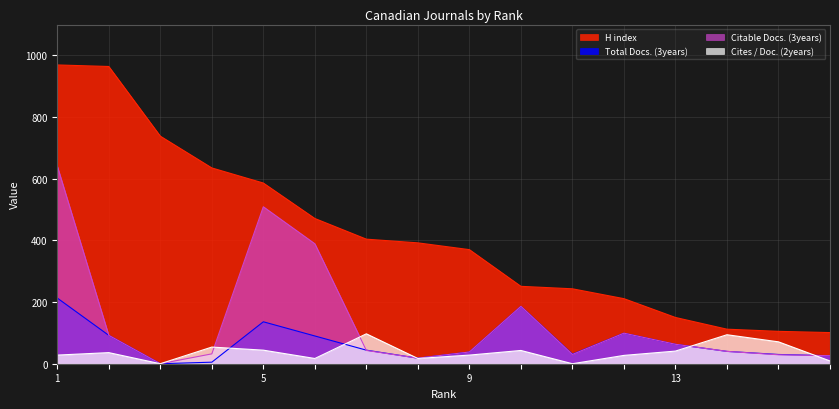

The value of Total Docs. (3years) at 2 is 153. True or false?

False